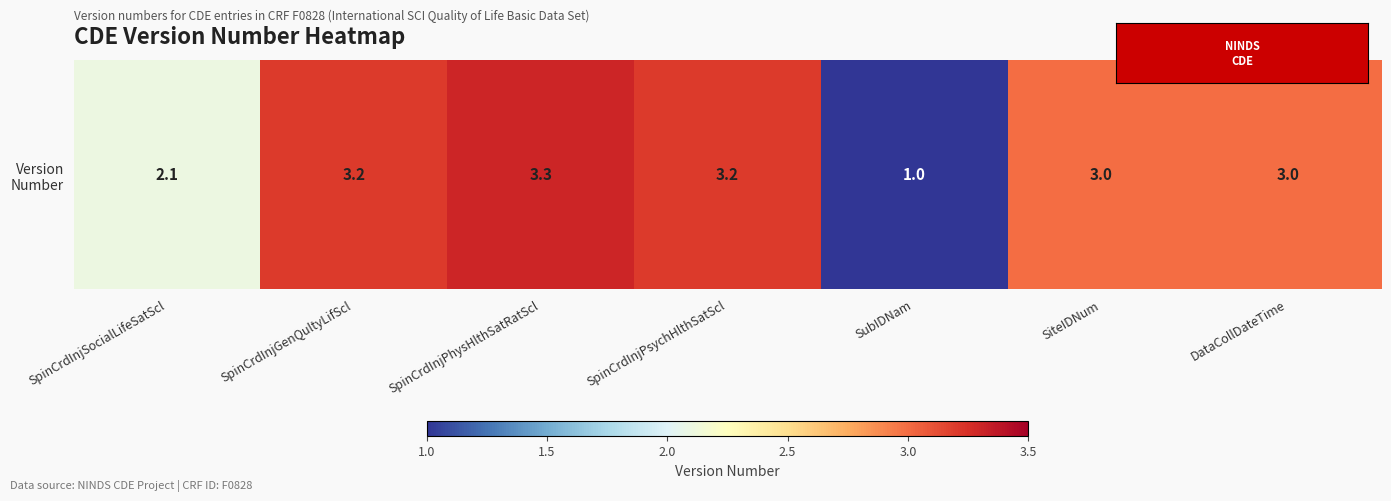

Count the number of values greater than 3.

3